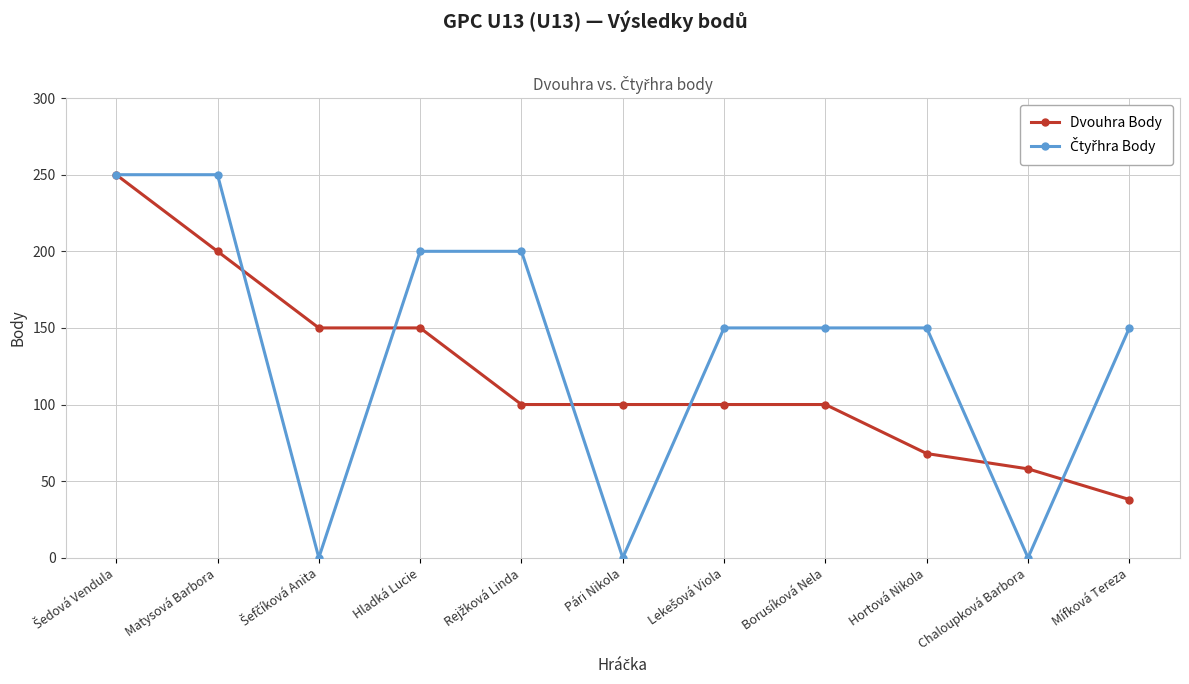

What is the label of the 2nd point from the right?

Chaloupková Barbora